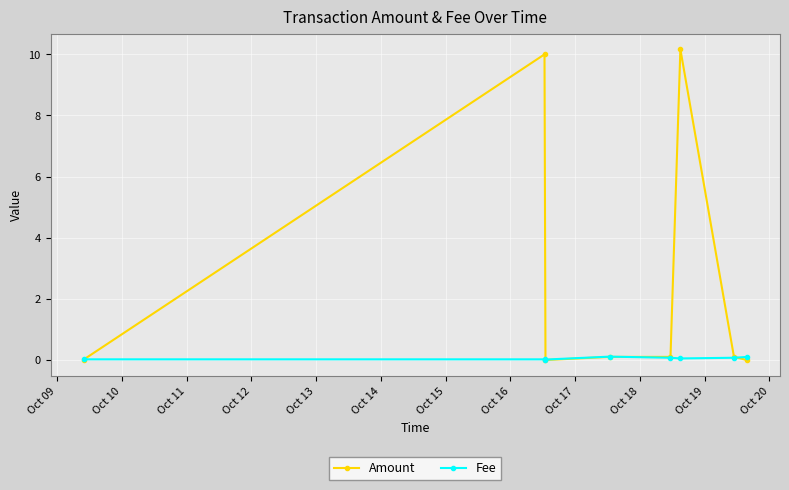

How many series are shown in this chart?

2